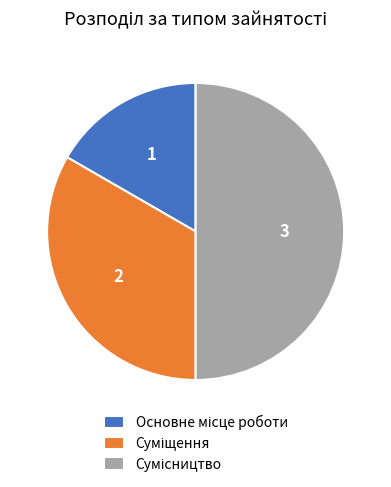

How many slices are in this pie chart?

3